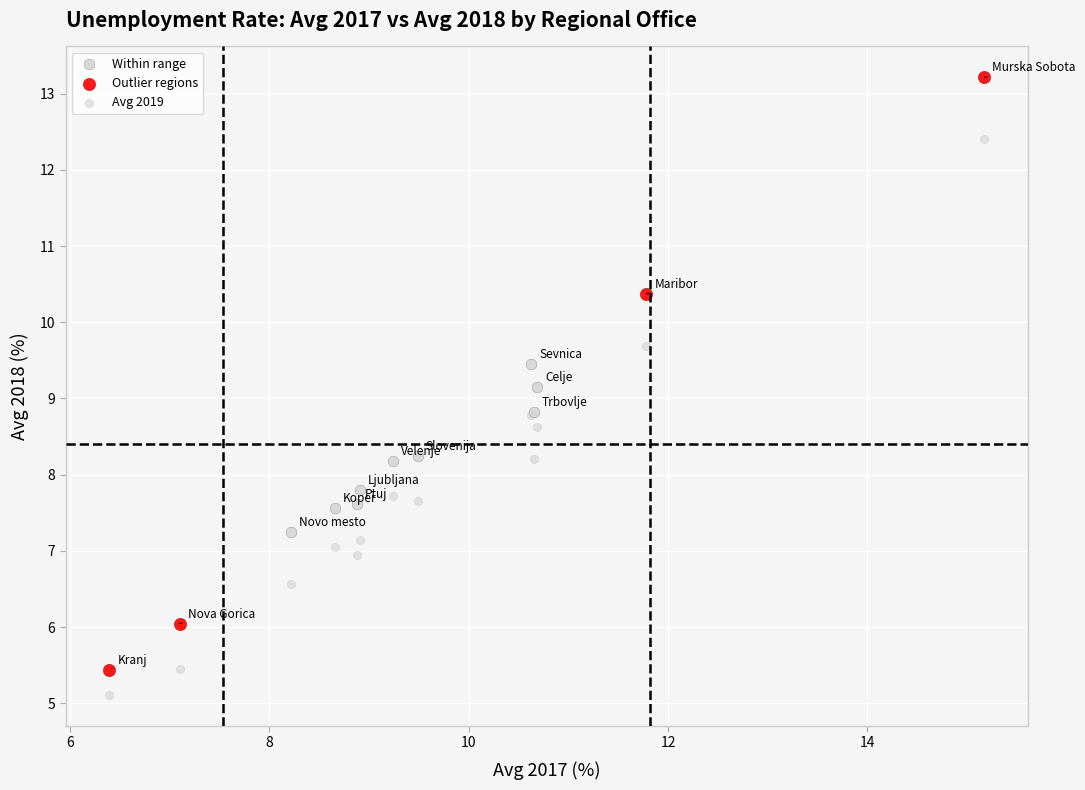

Which series has the largest Y range (max minus min)?

Outlier regions